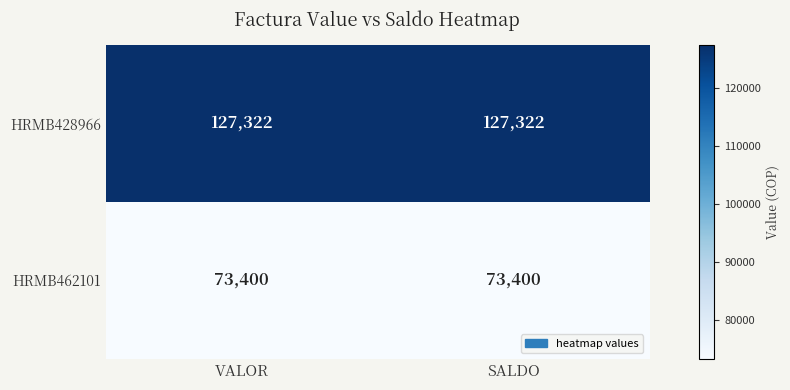

What is the spread (max minus min) of values at VALOR?

53922